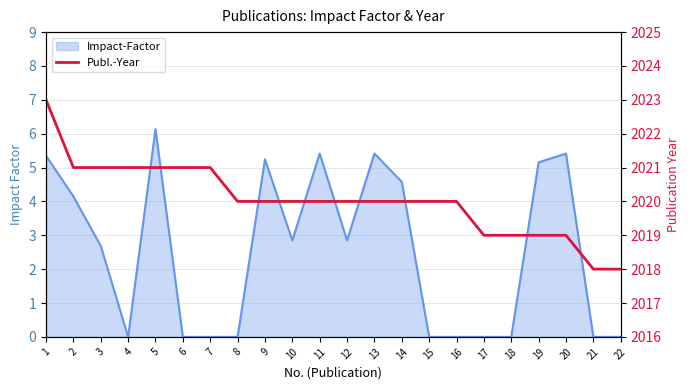

What is the maximum value shown in the chart?

2023